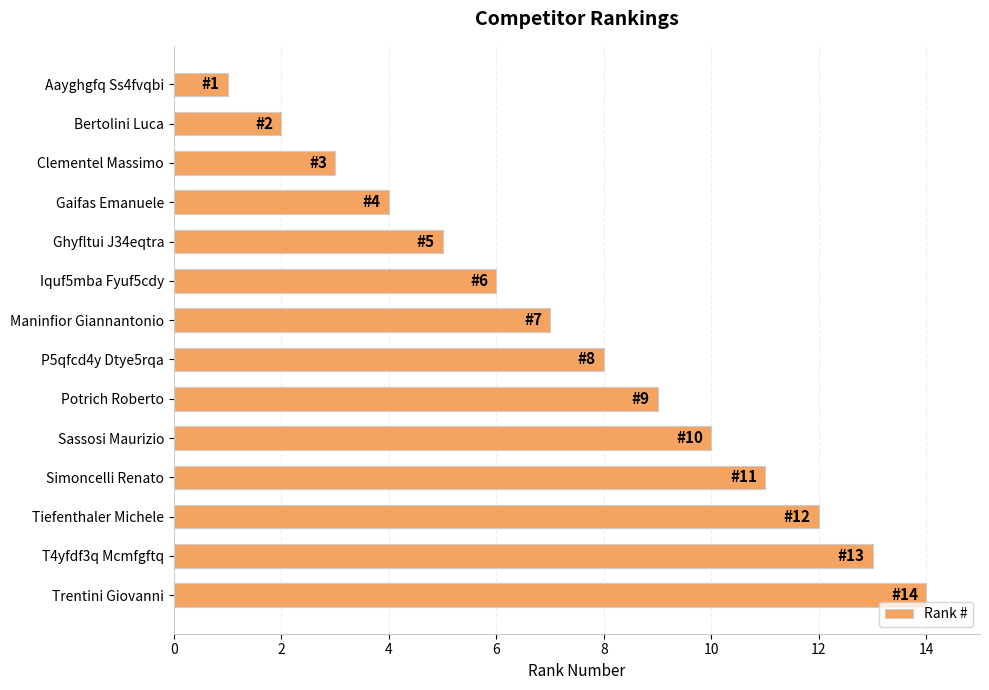

List the labels in order of value, largest first.

Trentini Giovanni, T4yfdf3q Mcmfgftq, Tiefenthaler Michele, Simoncelli Renato, Sassosi Maurizio, Potrich Roberto, P5qfcd4y Dtye5rqa, Maninfior Giannantonio, Iquf5mba Fyuf5cdy, Ghyfltui J34eqtra, Gaifas Emanuele, Clementel Massimo, Bertolini Luca, Aayghgfq Ss4fvqbi